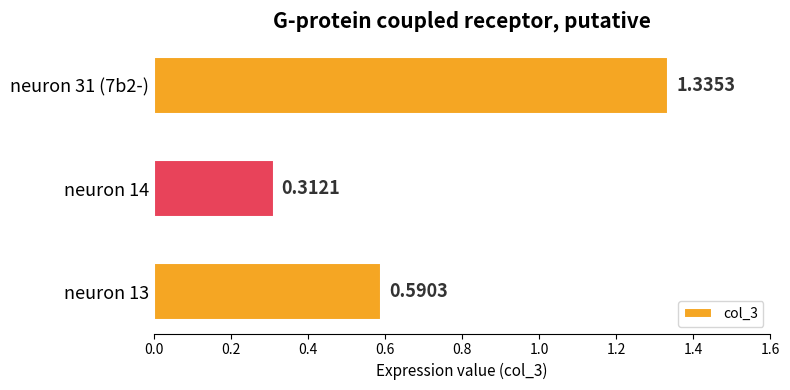

How many distinct data groups are displayed?

1